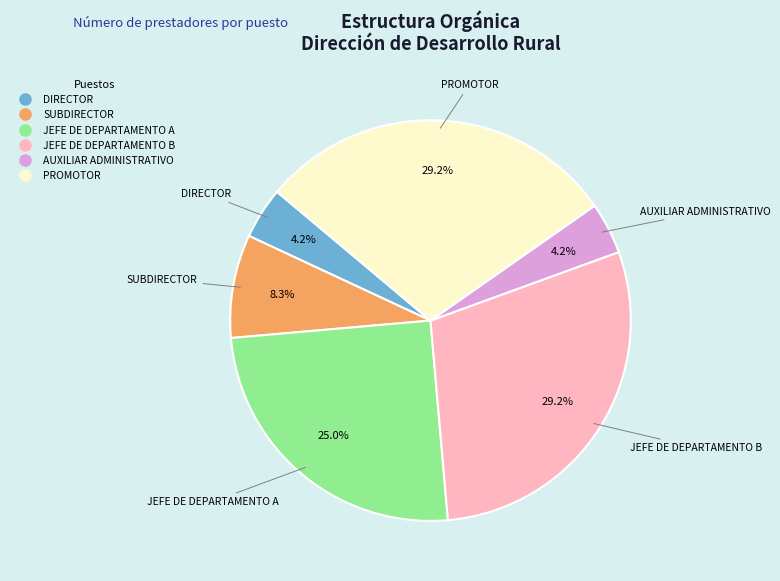

Is there any slice that represents more than half of the pie?

No